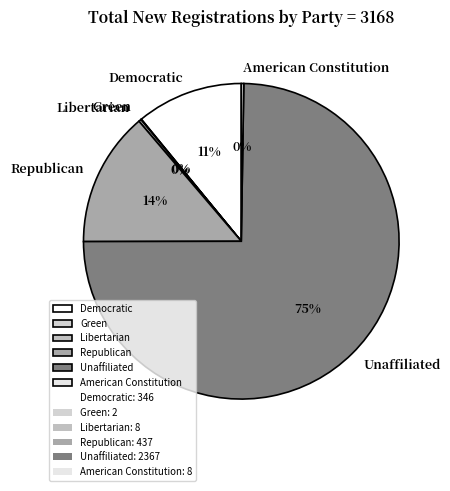

To the nearest percent, what portion does Unaffiliated represent?

75%